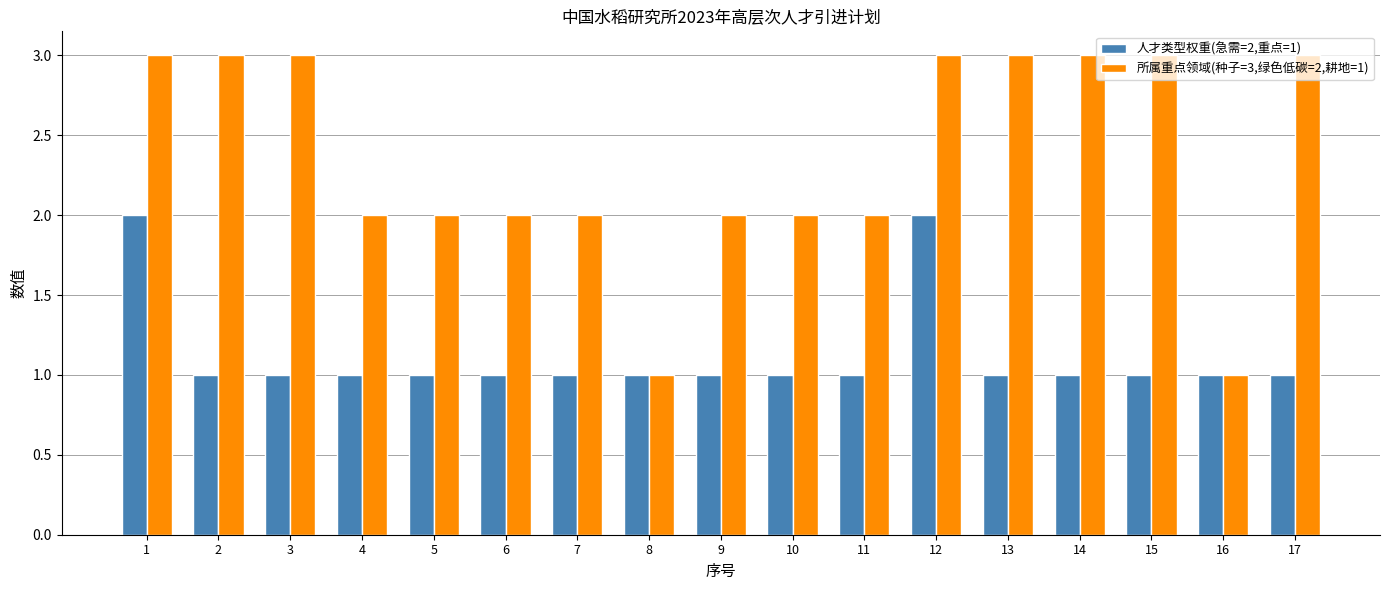

Is the value of 所属重点领域(种子=3,绿色低碳=2,耕地=1) at 4 greater than the value of 人才类型权重(急需=2,重点=1) at 15?

Yes